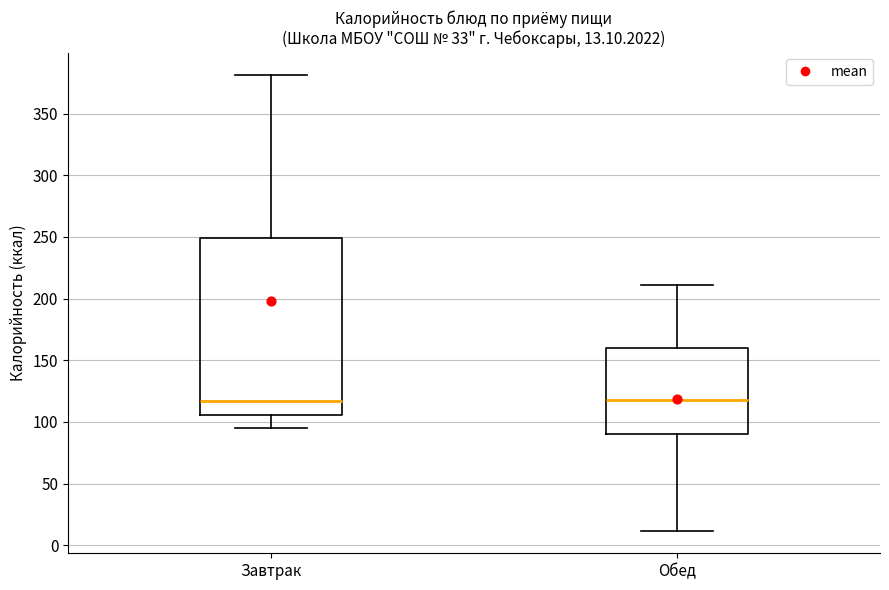

Comparing the boxes themselves (not the whiskers), which one is the tallest?

Завтрак